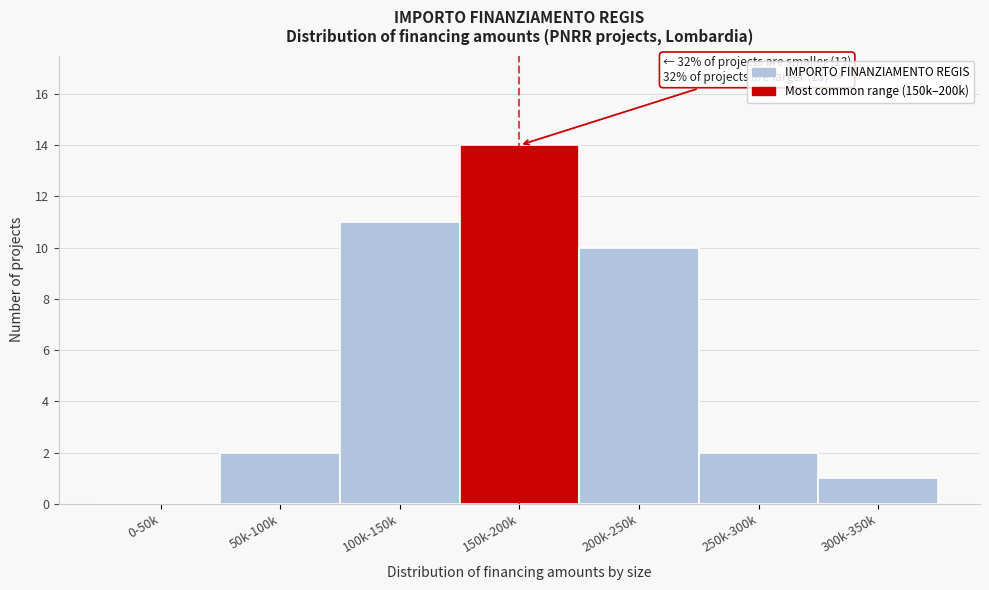

What is the approximate value at 200k-250k?

10